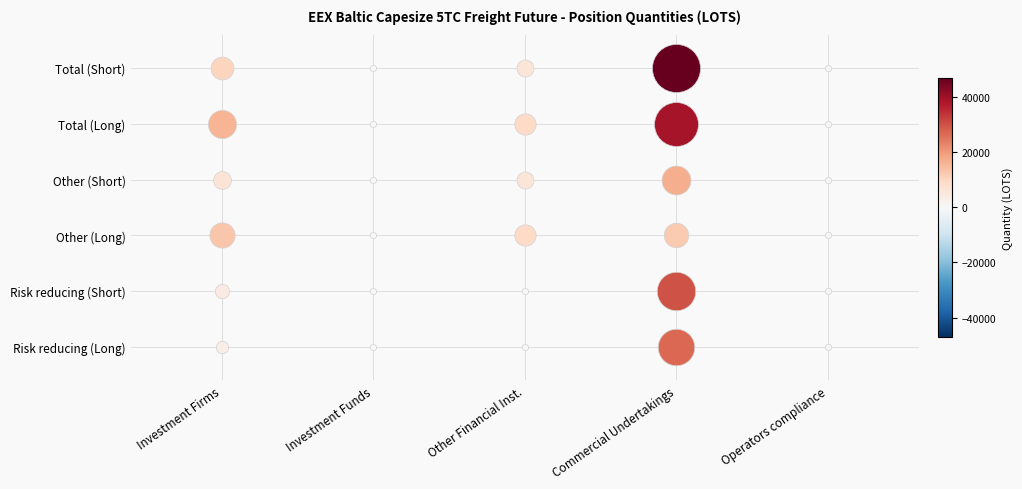

Reading left to right, what are all the values shown in this chart?

Risk reducing (Long): 0=3146.1	1=0.0	2=0.0	3=27121.1	4=0.0
Risk reducing (Short): 0=4203.0	1=0.0	2=0.0	3=30110.0	4=0.0
Other (Long): 0=13031.8	1=0.0	2=9294.2	3=12265.8	4=0.0
Other (Short): 0=6460.2	1=0.0	2=5911.0	3=17059.2	4=0.0
Total (Long): 0=16178.0	1=0.0	2=9294.2	3=39386.9	4=0.0
Total (Short): 0=10663.3	1=0.0	2=5911.0	3=47169.2	4=0.0